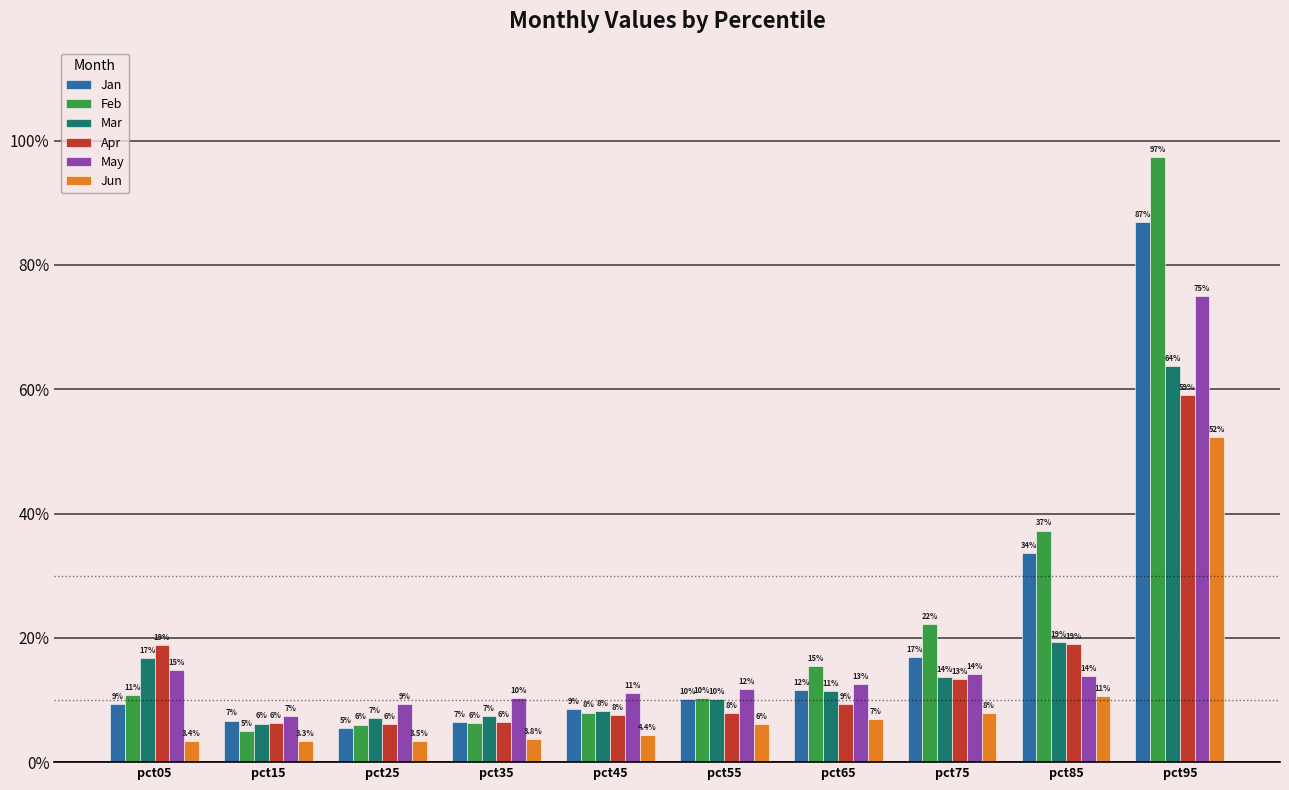

Reading left to right, transcribe all the data shown in this chart.

Jan: pct05=0.1	pct15=0.1	pct25=0.1	pct35=0.1	pct45=0.1	pct55=0.1	pct65=0.1	pct75=0.2	pct85=0.3	pct95=0.9
Feb: pct05=0.1	pct15=0.1	pct25=0.1	pct35=0.1	pct45=0.1	pct55=0.1	pct65=0.2	pct75=0.2	pct85=0.4	pct95=1.0
Mar: pct05=0.2	pct15=0.1	pct25=0.1	pct35=0.1	pct45=0.1	pct55=0.1	pct65=0.1	pct75=0.1	pct85=0.2	pct95=0.6
Apr: pct05=0.2	pct15=0.1	pct25=0.1	pct35=0.1	pct45=0.1	pct55=0.1	pct65=0.1	pct75=0.1	pct85=0.2	pct95=0.6
May: pct05=0.1	pct15=0.1	pct25=0.1	pct35=0.1	pct45=0.1	pct55=0.1	pct65=0.1	pct75=0.1	pct85=0.1	pct95=0.8
Jun: pct05=0.0	pct15=0.0	pct25=0.0	pct35=0.0	pct45=0.0	pct55=0.1	pct65=0.1	pct75=0.1	pct85=0.1	pct95=0.5